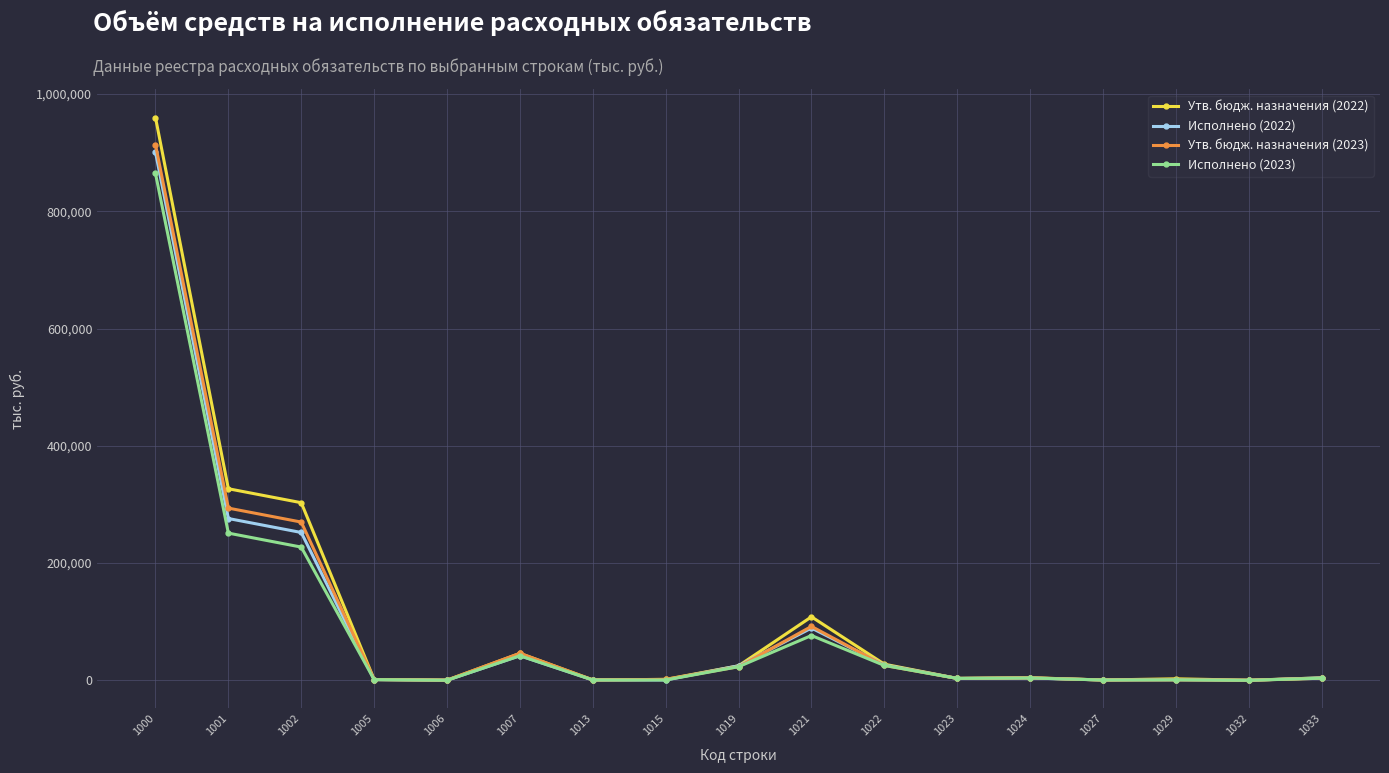

True or false: Утв. бюдж. назначения (2023) has more than 0 interior local peaks.

True